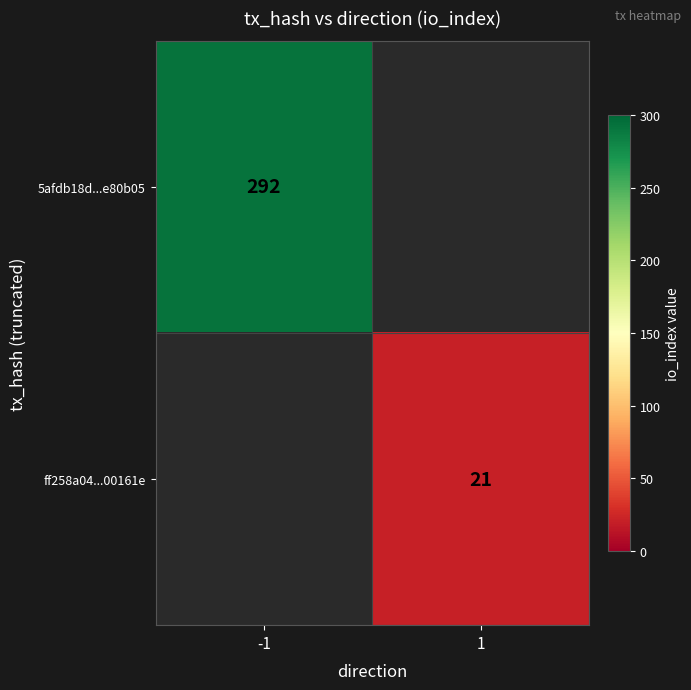

True or false: 5afdb18d...e80b05 has a value of 292 at -1.

True